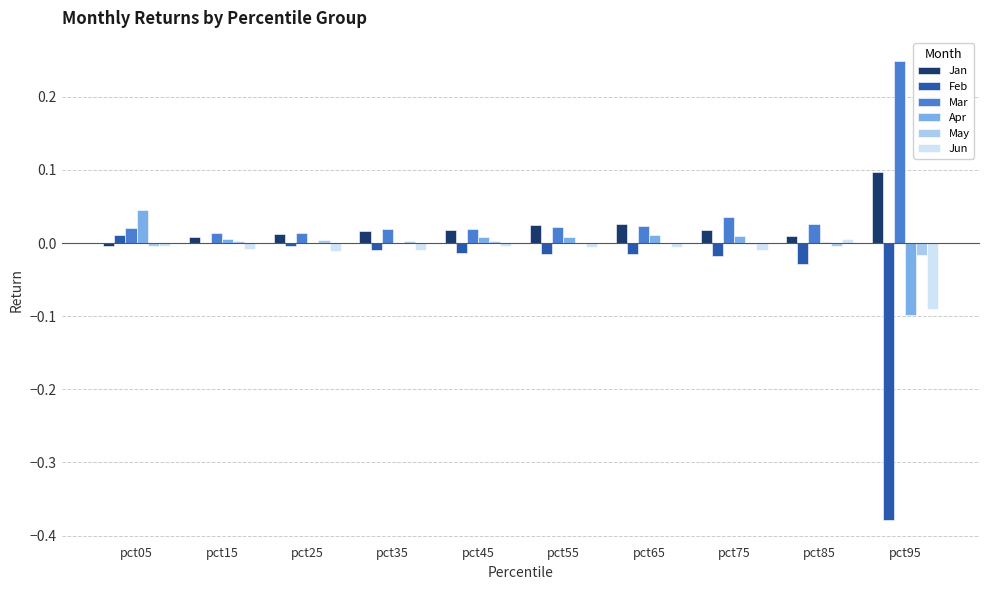

Is the value of Mar at pct95 greater than the value of Jan at pct75?

Yes